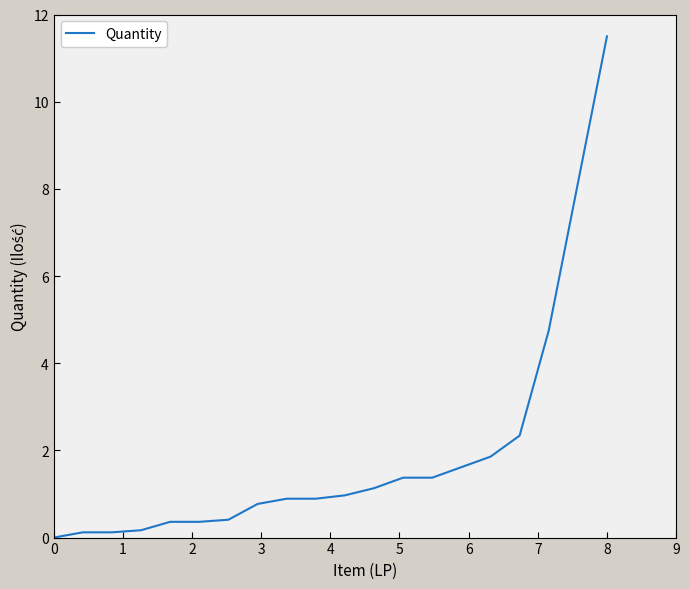

Reading right to left, what are all the values shown in this chart?

11.5	8.1	4.7	2.3	1.9	1.6	1.4	1.4	1.1	1.0	0.9	0.9	0.8	0.4	0.4	0.4	0.2	0.1	0.1	0.0